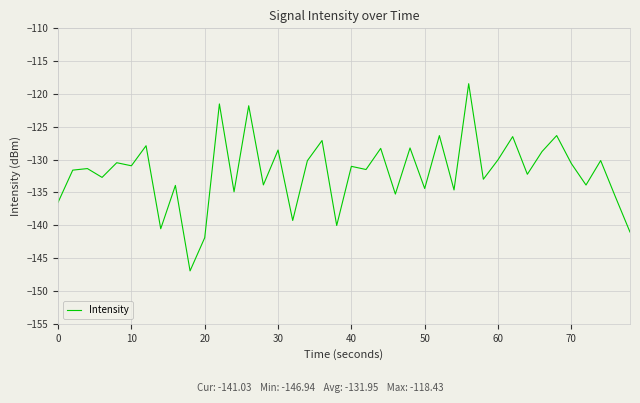

What is the minimum value shown in the chart?

-146.9